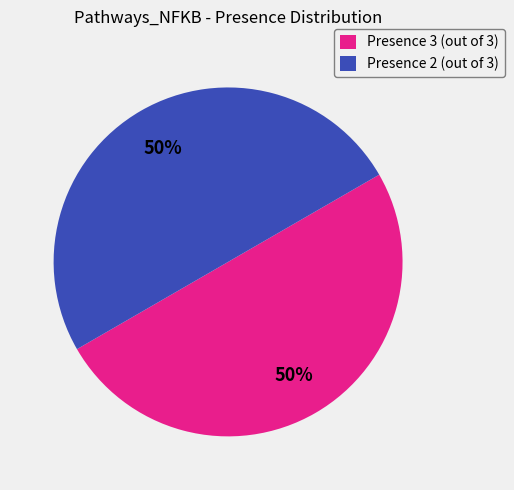

Is it true that Presence 3 (out of 3) is 50% of the pie?

True